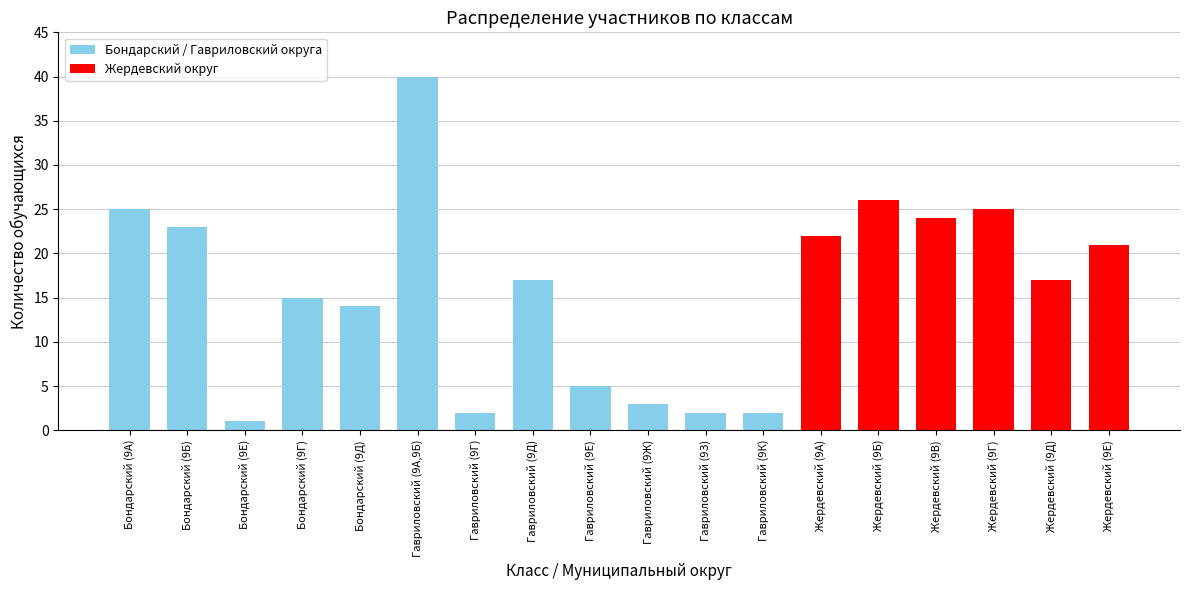

What is the average value?

16